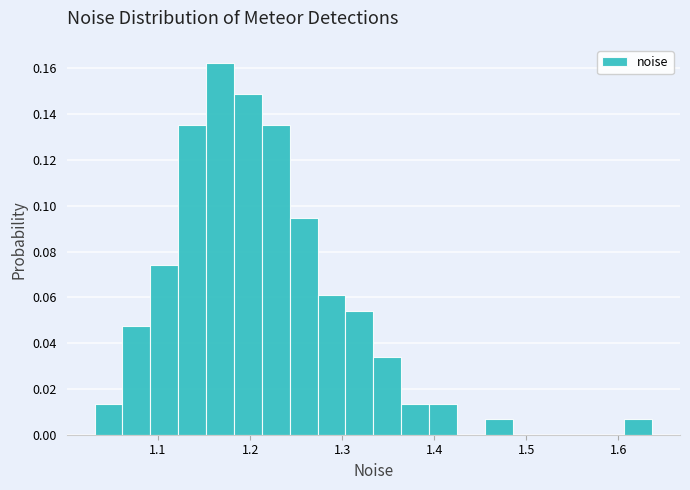

Around what value on the x-axis is the tallest bar? Give the approximate position of its centre, as read against the axis.

1.17